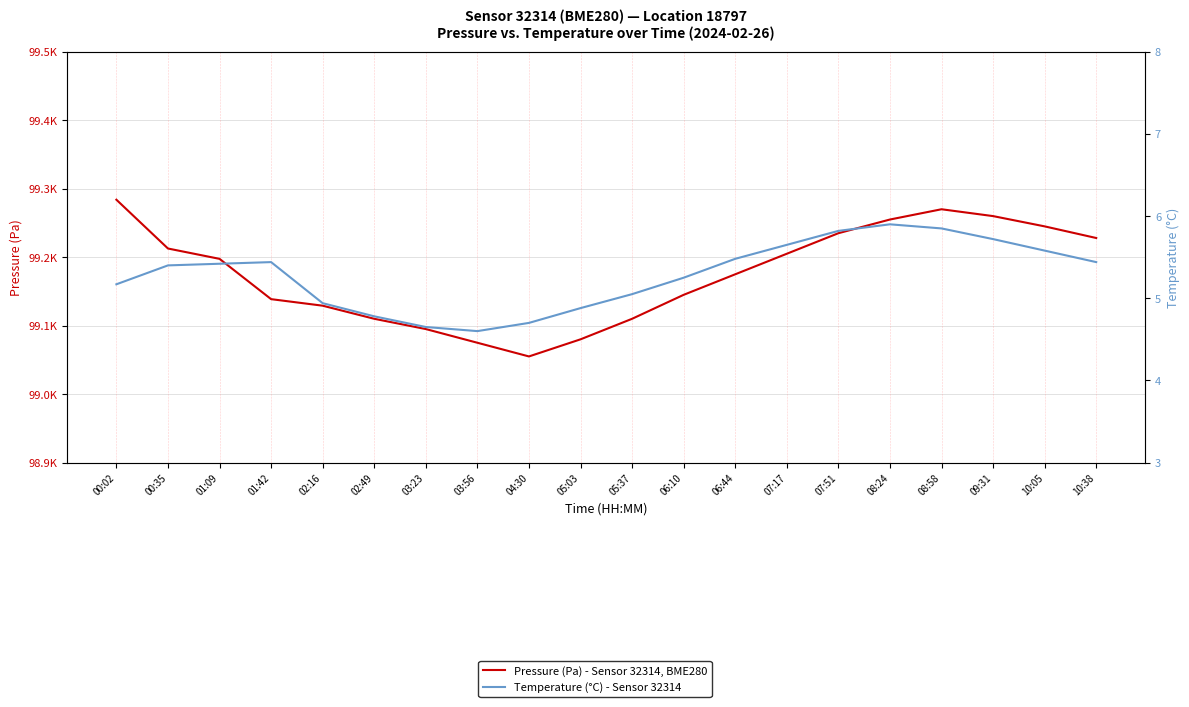

Reading right to left, extract all data points from this chart.

Pressure (Pa) - Sensor 32314, BME280: 99228.0	99245.0	99260.0	99270.0	99255.0	99235.0	99205.0	99175.0	99145.0	99110.0	99080.0	99055.0	99075.0	99095.0	99110.0	99129.1	99138.7	99197.6	99212.7	99283.9
Temperature (°C) - Sensor 32314: 5.4	5.6	5.7	5.8	5.9	5.8	5.7	5.5	5.2	5.0	4.9	4.7	4.6	4.7	4.8	4.9	5.4	5.4	5.4	5.2